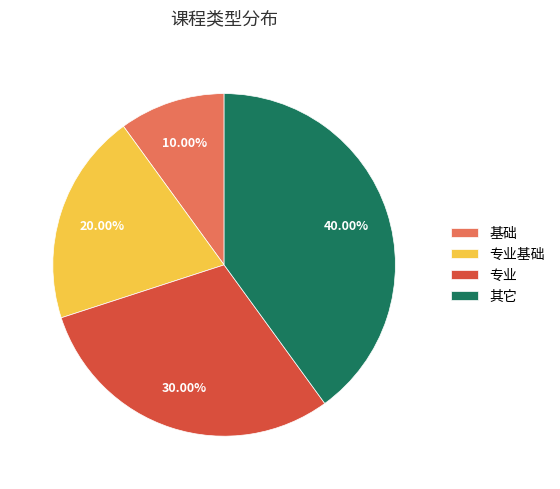

What percentage do 基础 and 专业基础 together represent?

30.0%